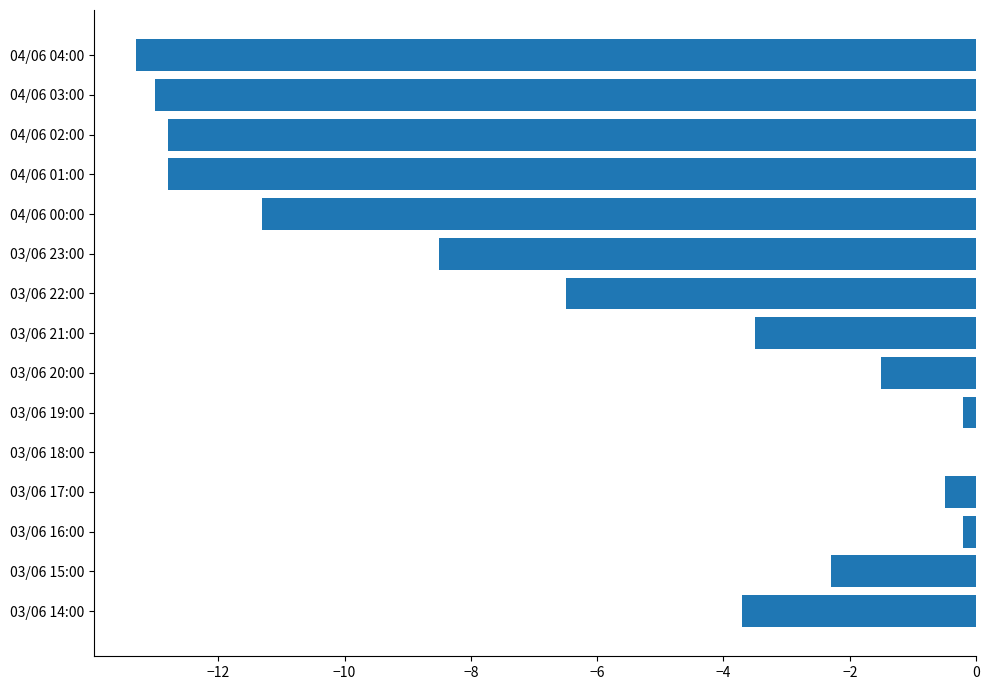

What is the sum of all values?

-90.1